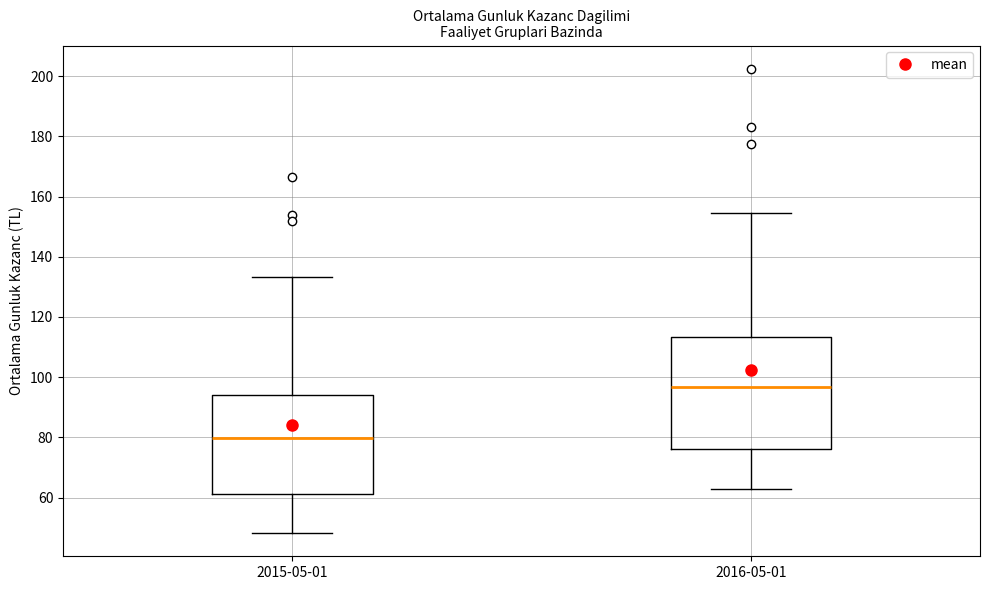

Reading left to right, read every box against the y-axis: the position of its median line, the range the box covers, and the ends of its whiskers. The values are not printed on the chart, so give them approximately, as read against the axis.

2015-05-01: median 80, box 62 to 94, whiskers 48 to 134
2016-05-01: median 96, box 76 to 114, whiskers 62 to 154